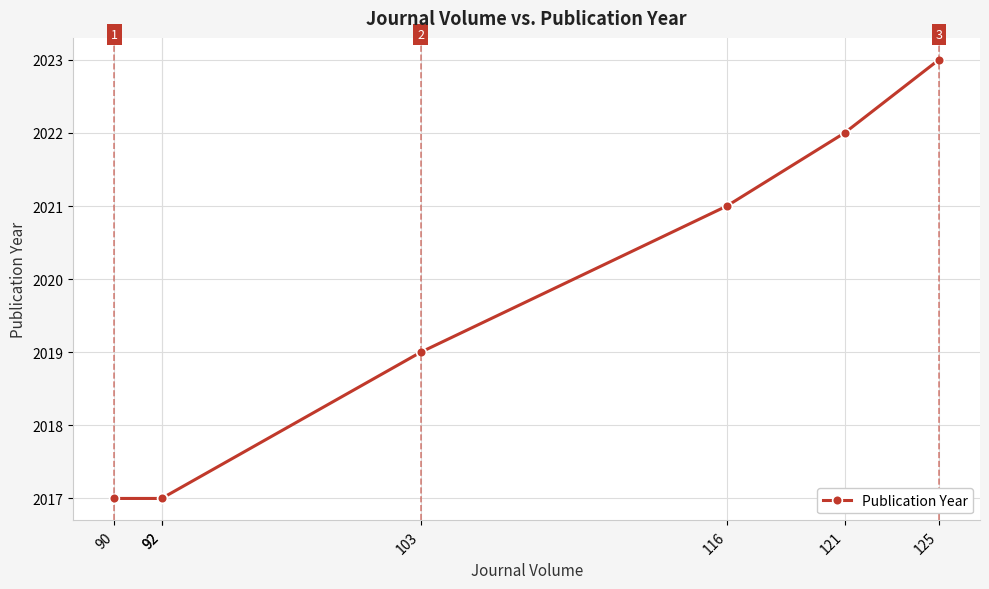

What is the maximum value shown in the chart?

2023